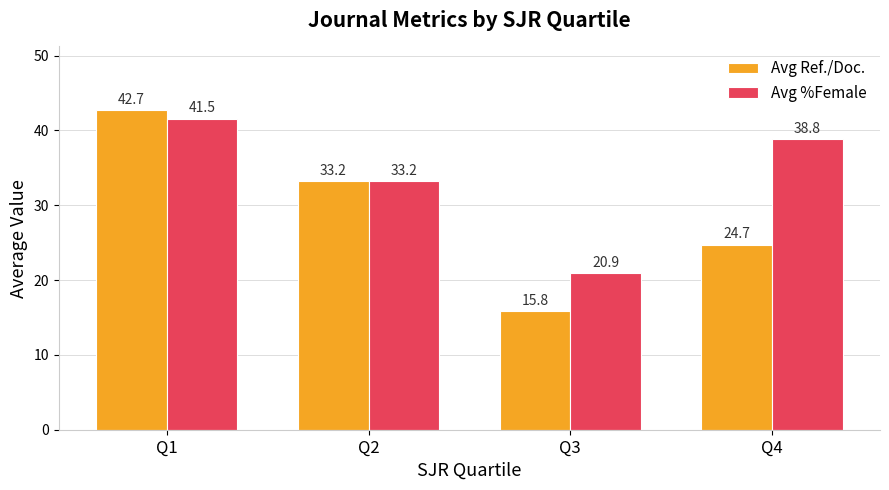

Does the chart contain any negative values?

No